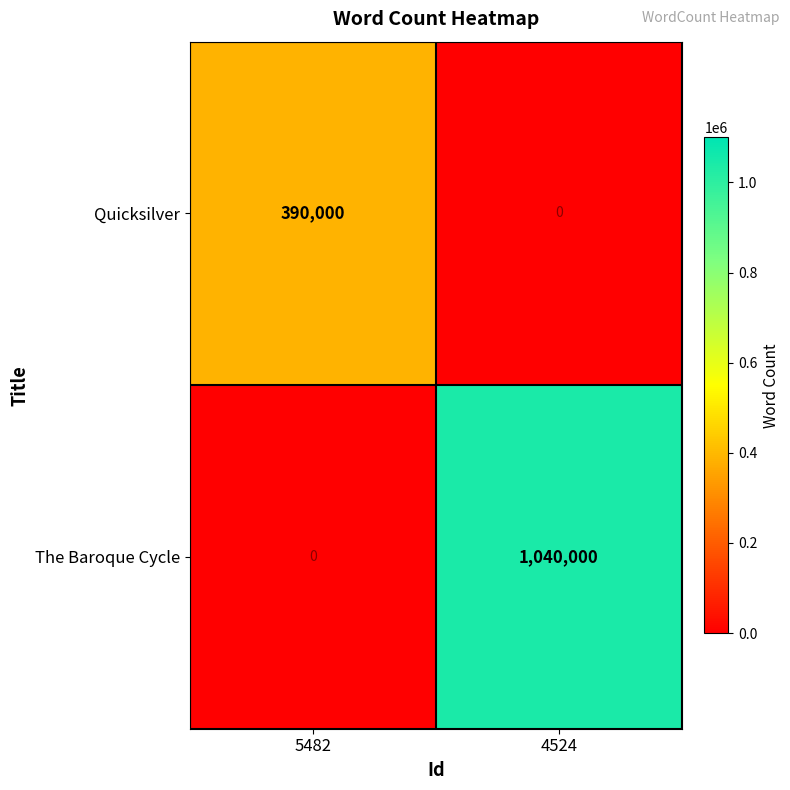

How many data points does each series have?

2